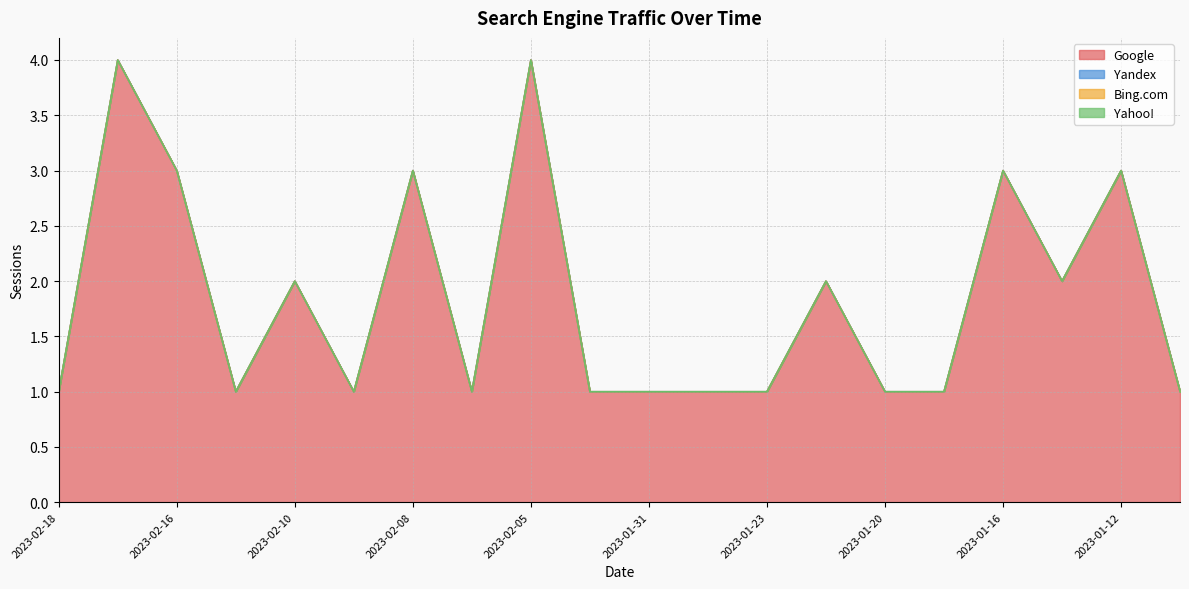

Where is the first local minimum for Google?

2023-02-15